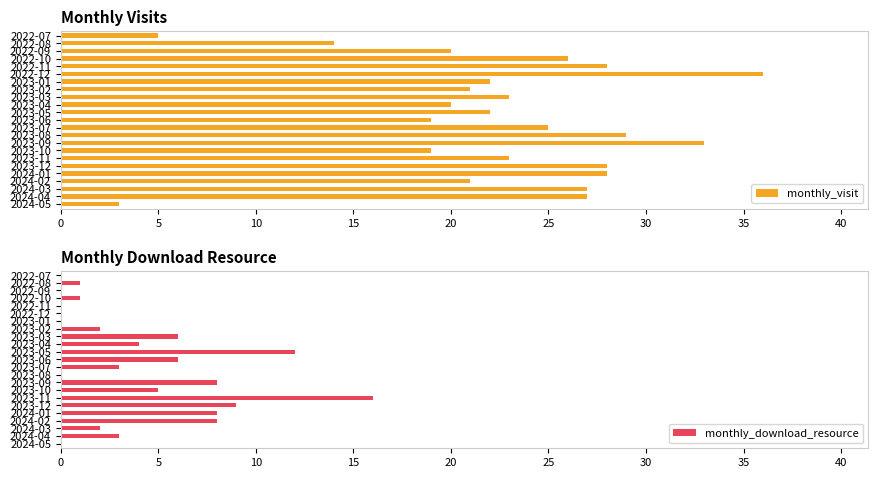

The monthly_visit series shows 19 at 2023-06. True or false?

True